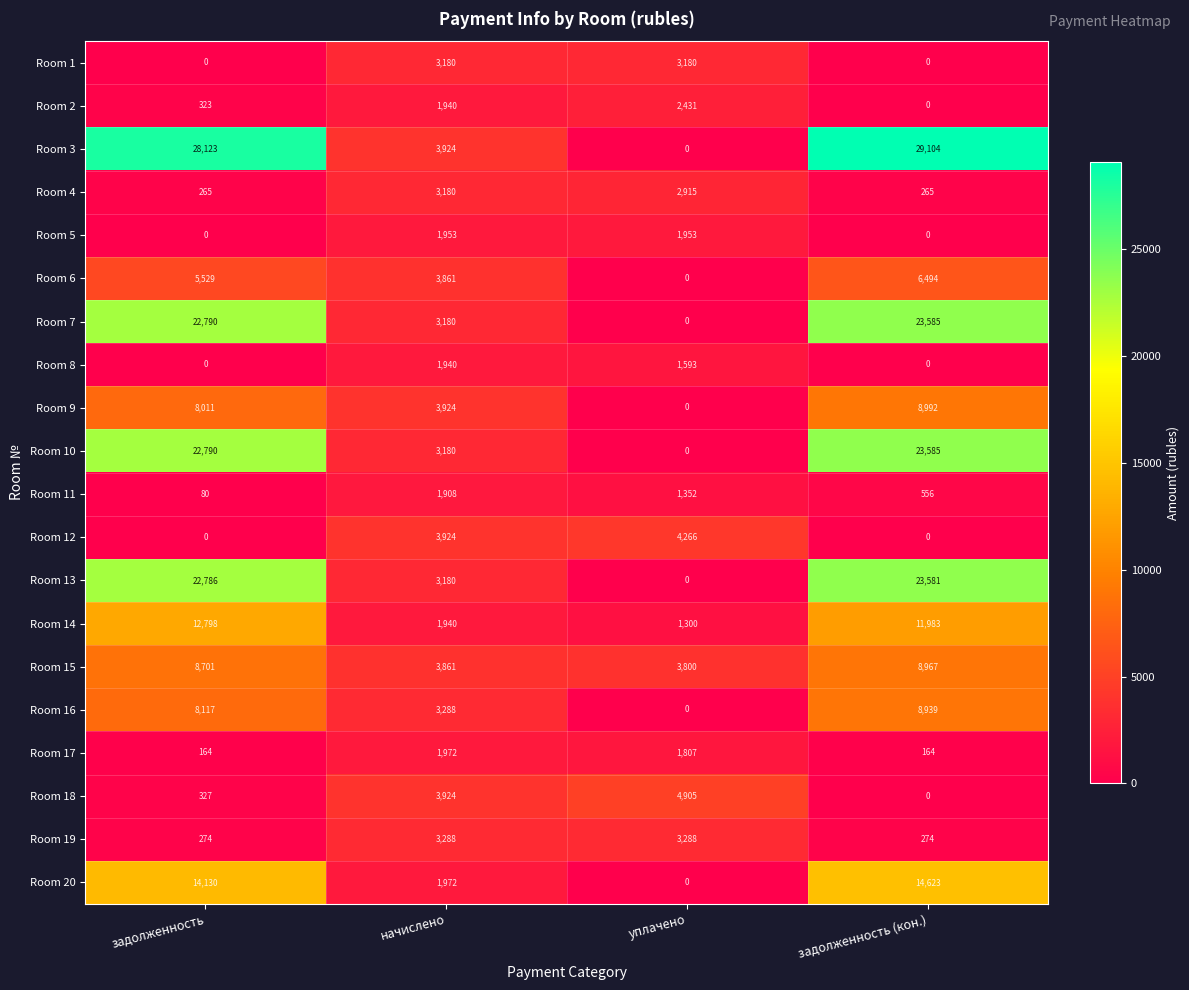

Read the Room 11 value at уплачено.

1352